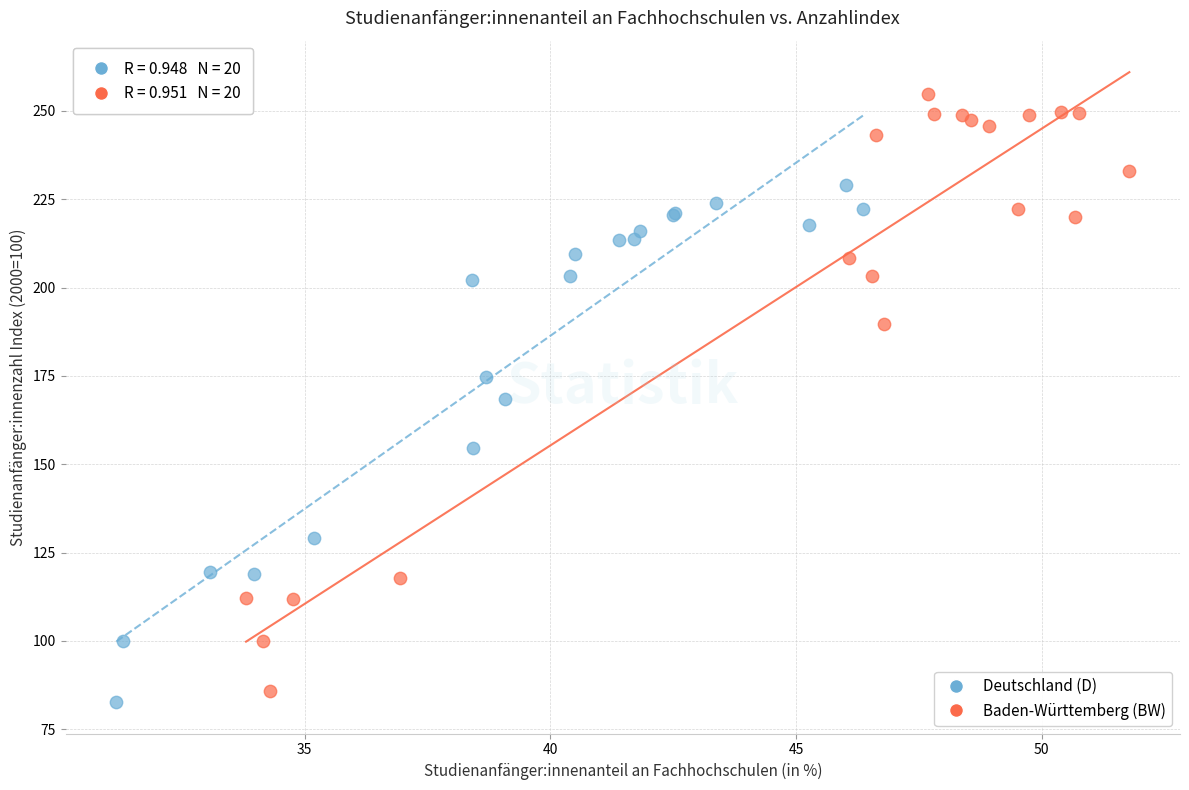

What are all the series names shown in the legend?

Deutschland (D), Baden-Württemberg (BW)